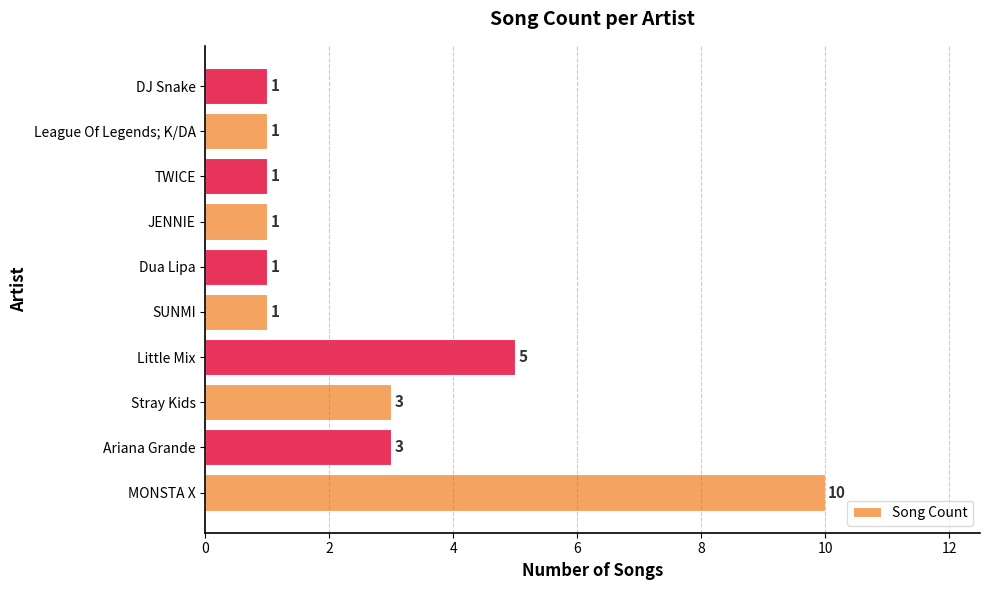

Are the bars grouped side by side (vs. stacked)?

No